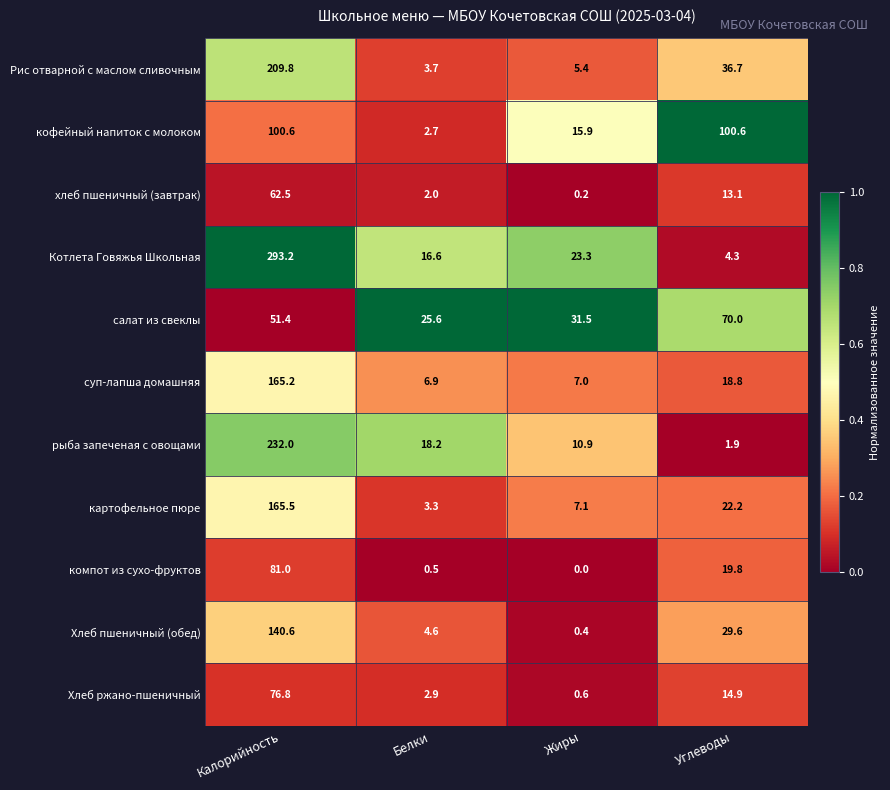

Rank the series by their maximum value, from highest to lowest.

Котлета Говяжья Школьная, рыба запеченая с овощами, Рис отварной с маслом сливочным, картофельное пюре, суп-лапша домашняя, Хлеб пшеничный (обед), кофейный напиток с молоком, компот из сухо-фруктов, Хлеб ржано-пшеничный, салат из свеклы, хлеб пшеничный (завтрак)